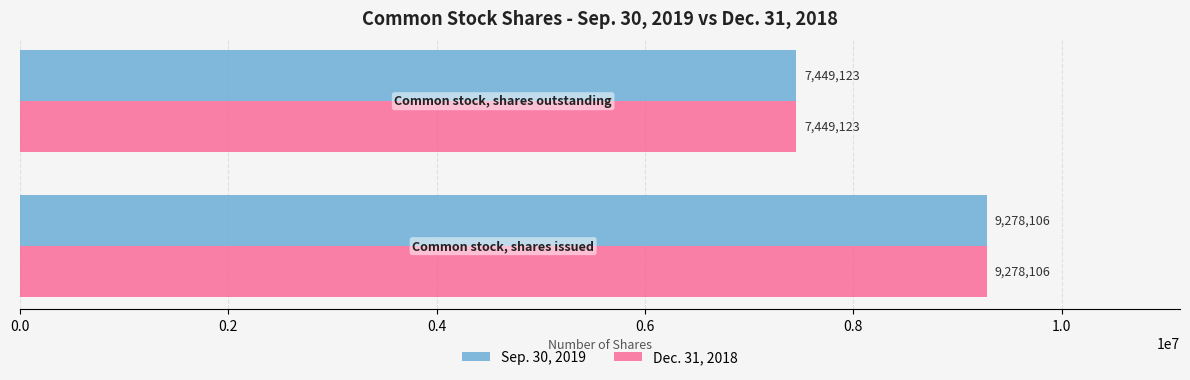

What is the minimum value shown in the chart?

7449123